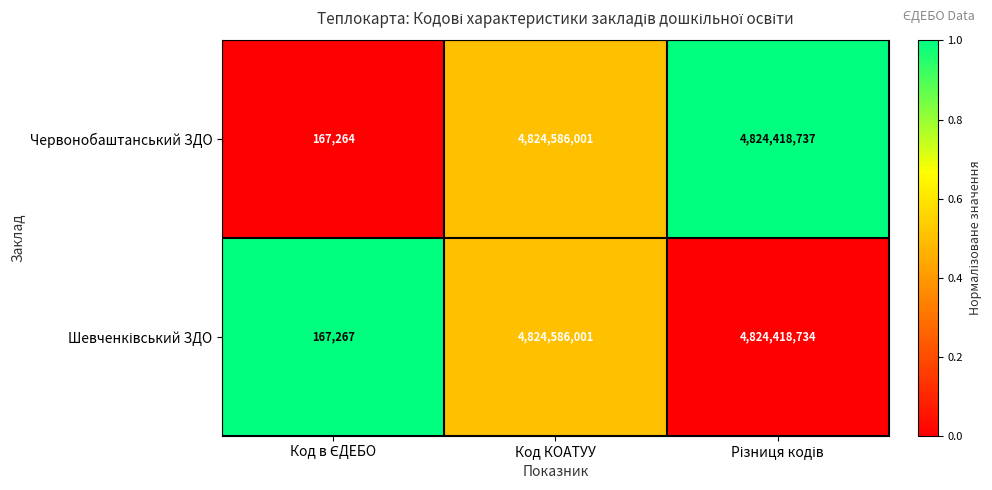

What value does the Червонобаштанський ЗДО series have at Код КОАТУУ, to the nearest 100?

4824586000